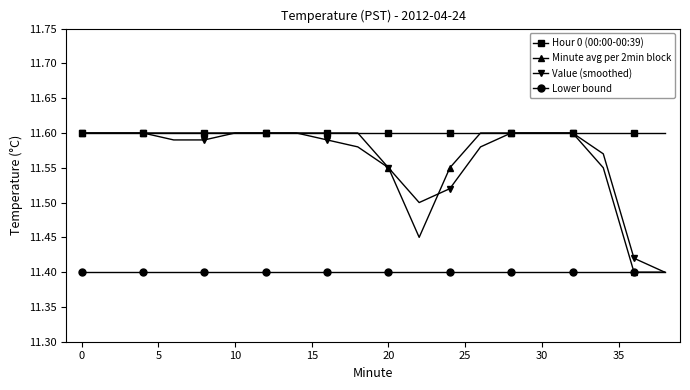

How many lines are shown in the chart?

4